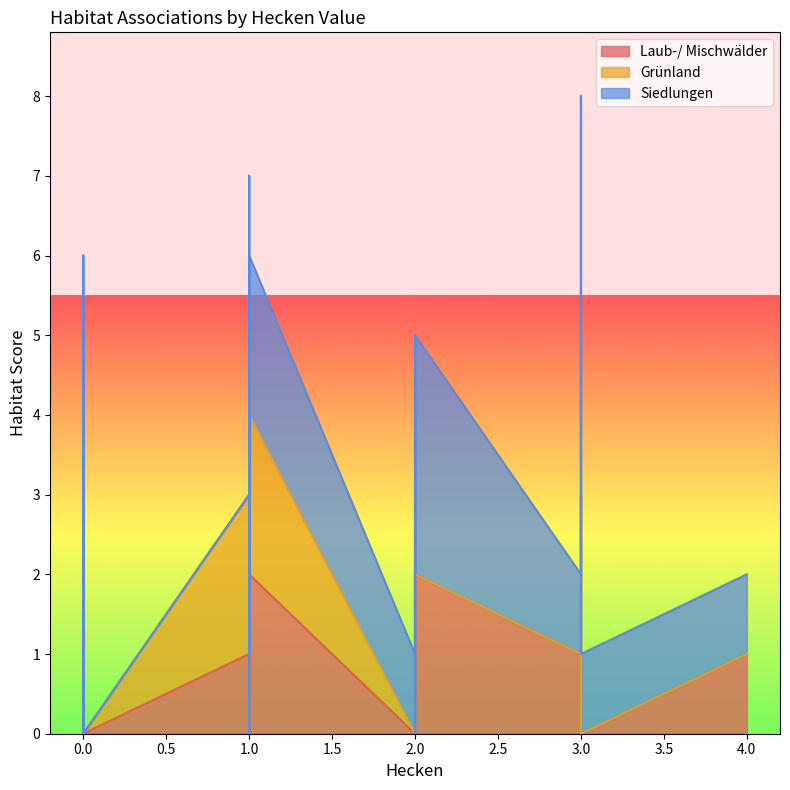

The Siedlungen series shows 3 at 29. True or false?

False